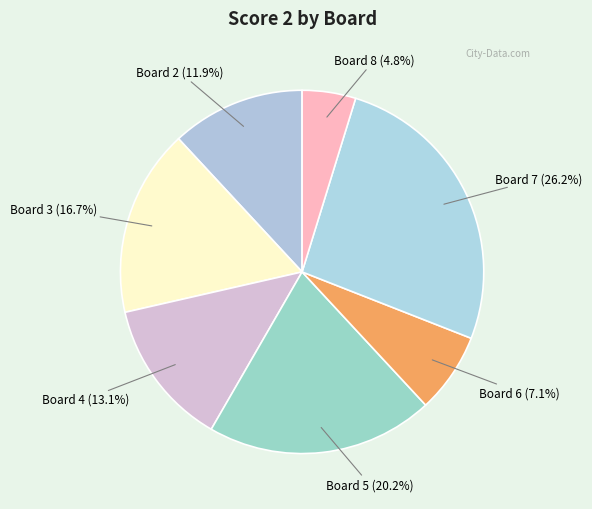

How many segments does this pie chart have?

7